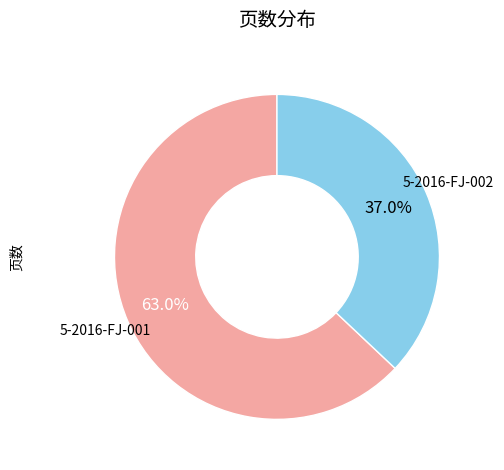

Is it true that 5-2016-FJ-002 is 37% of the pie?

True